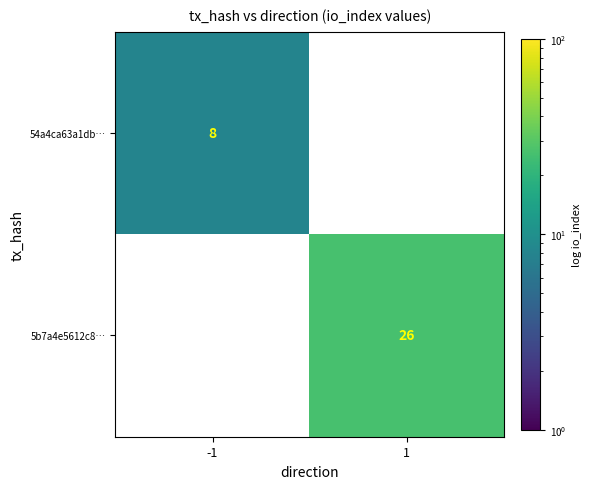

Is the value of 5b7a4e5612c8… at 1 greater than the value of 54a4ca63a1db… at -1?

Yes